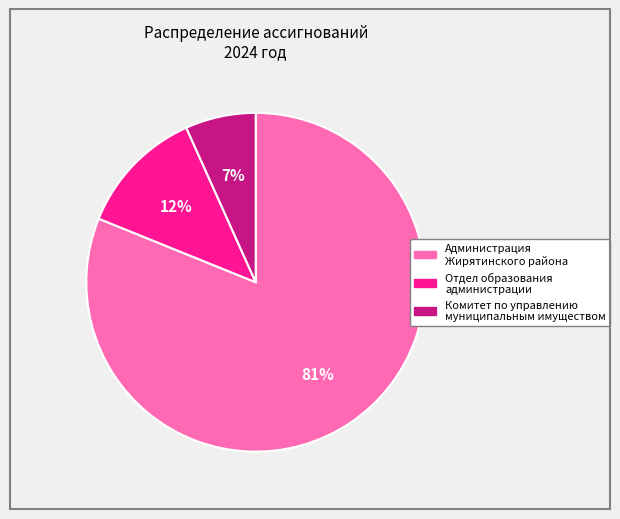

Which slice is the largest?

Администрация Жирятинского района